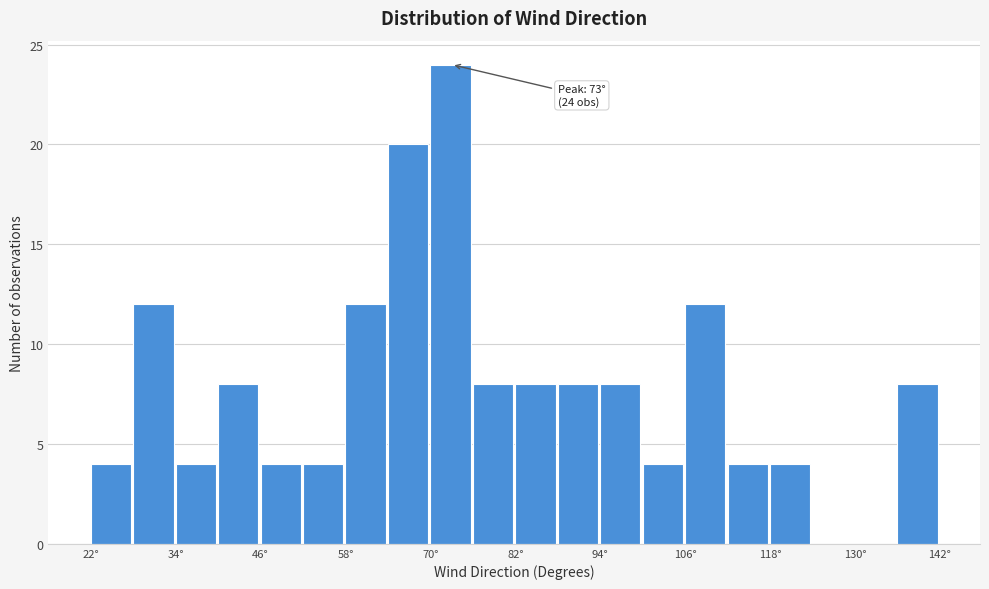

Around what value on the x-axis is the tallest bar? Give the approximate position of its centre, as read against the axis.

74